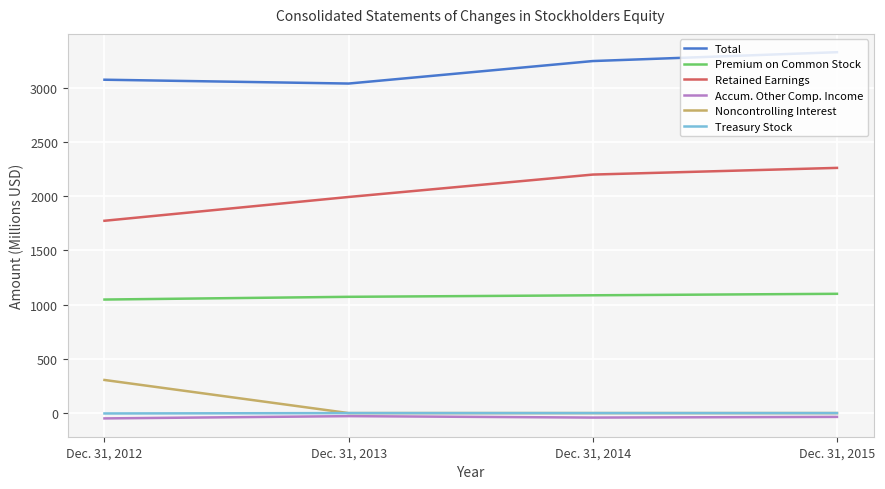

What are all the series names shown in the legend?

Total, Premium on Common Stock, Retained Earnings, Accum. Other Comp. Income, Noncontrolling Interest, Treasury Stock